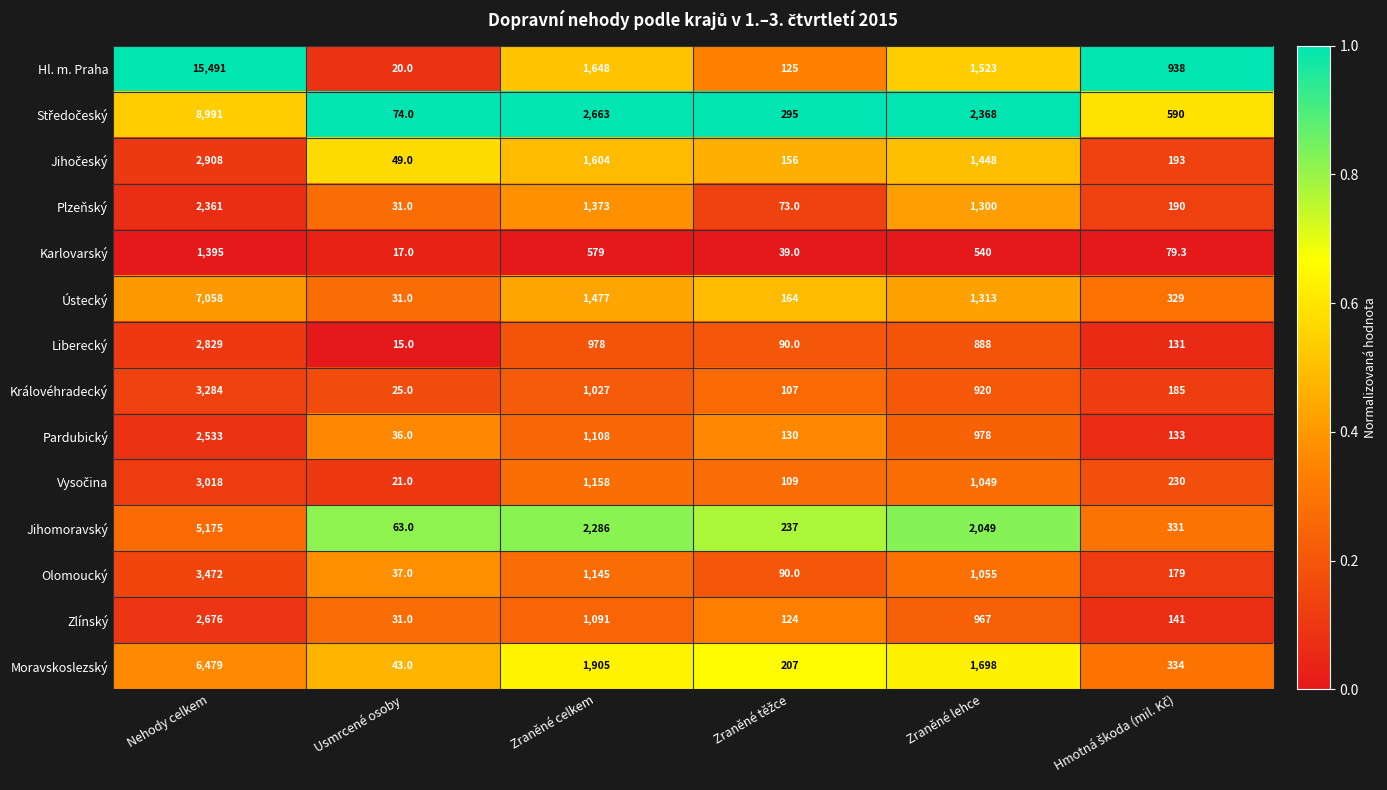

The value of Jihomoravský at Usmrcené osoby is 96.4. True or false?

False